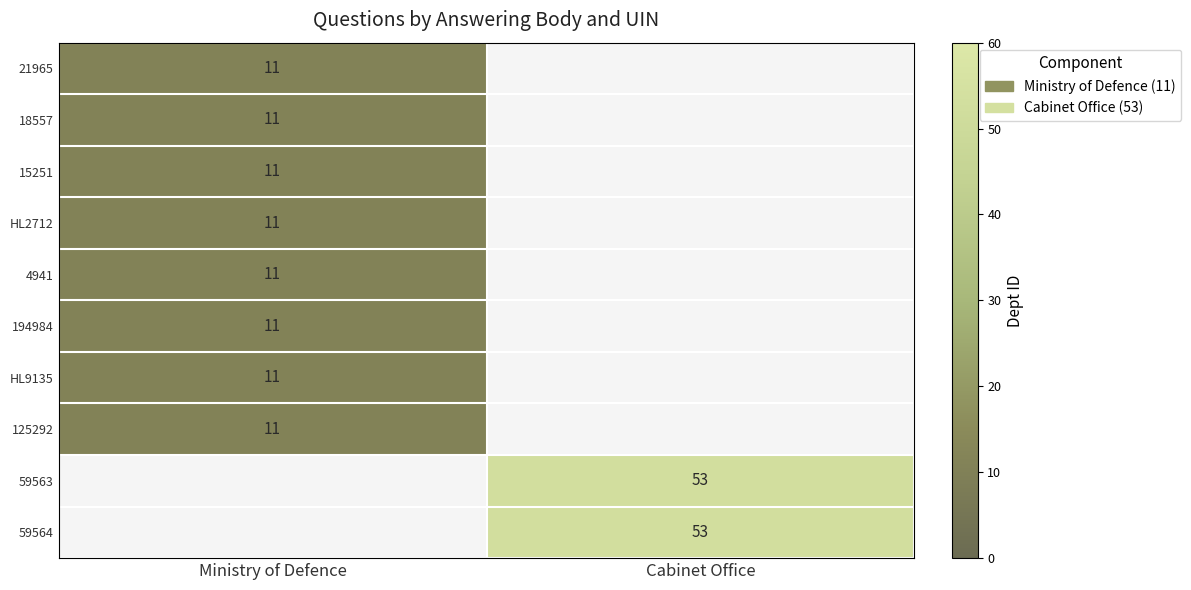

What is the total value across all series at Cabinet Office?

106